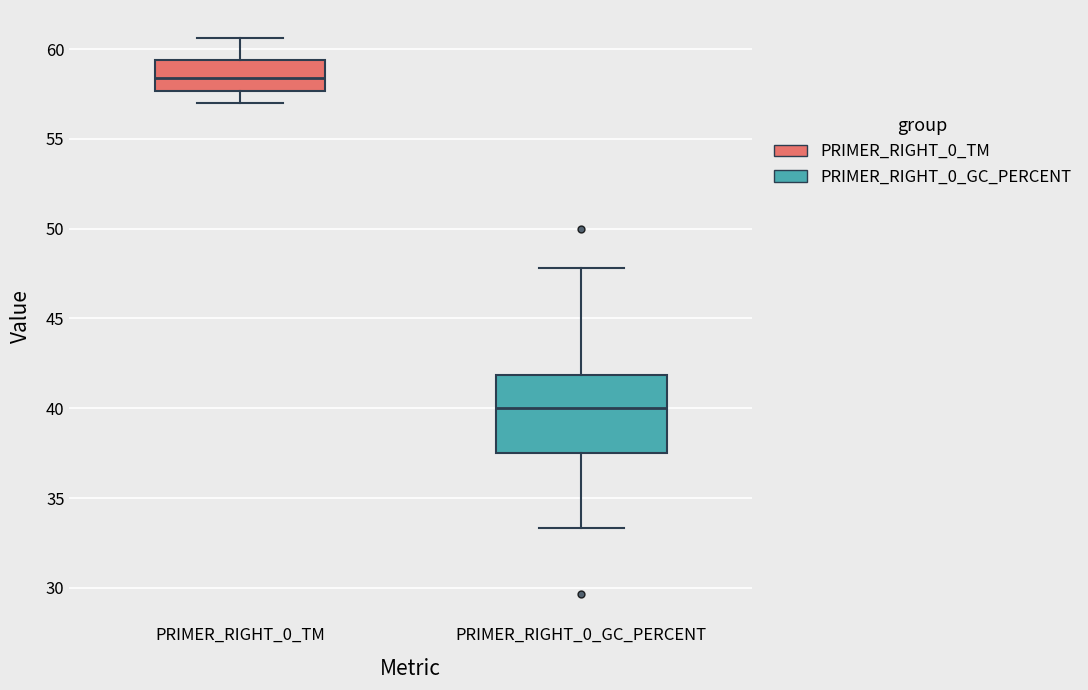

Which box's median line is the highest?

PRIMER_RIGHT_0_TM